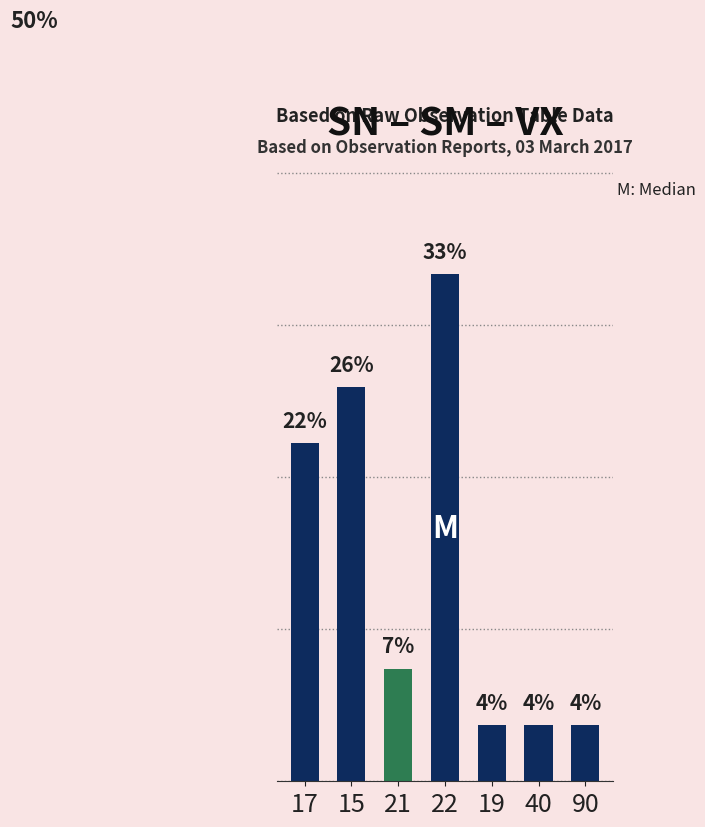

Reading left to right, list all the values displayed in this chart.

17=22.2	15=25.9	21=7.4	22=33.3	19=3.7	40=3.7	90=3.7